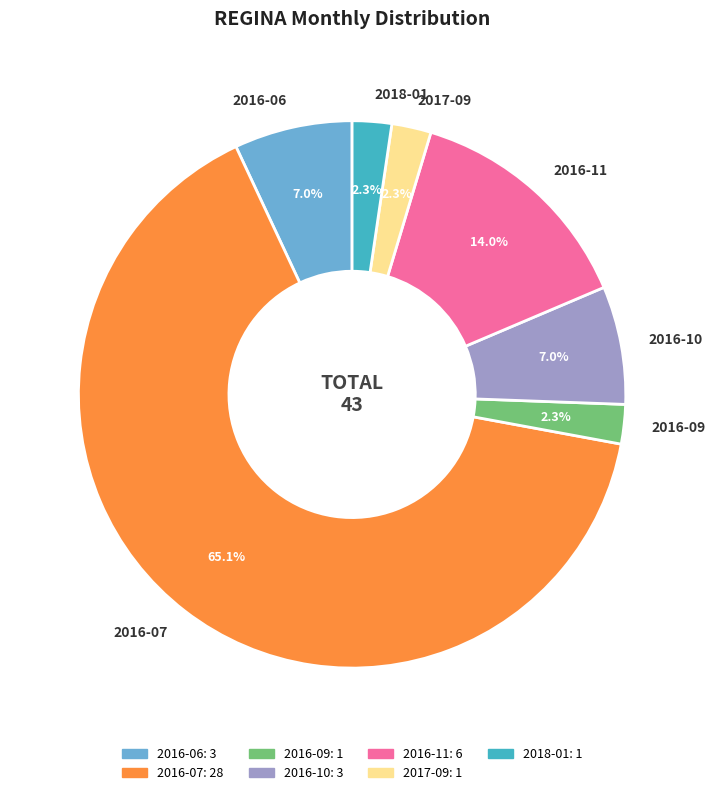

True or false: 2017-09 accounts for 8% of the total.

False